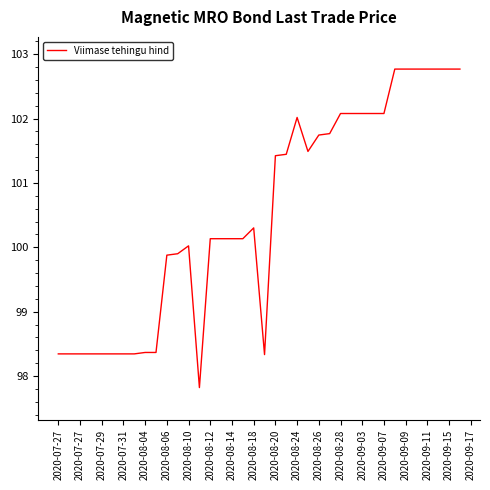

How many data points are less than 100?

16